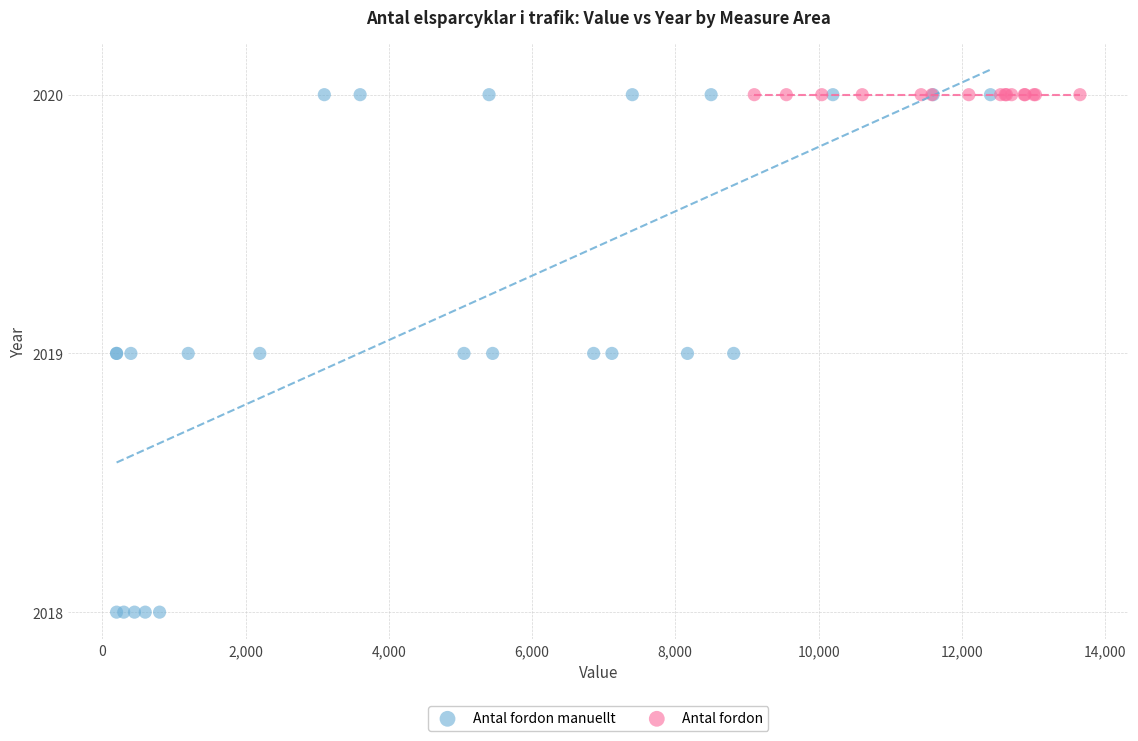

Which series reaches the minimum Y coordinate?

Antal fordon manuellt